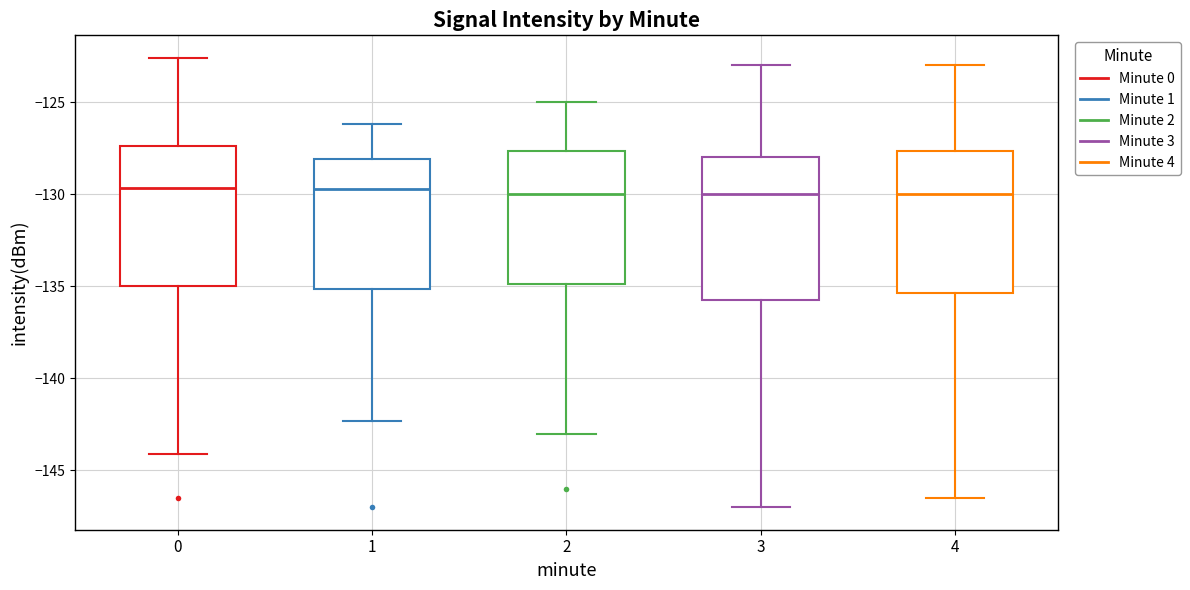

Where is the upper edge of the box at x = 1 on the y-axis? The values are not printed on the chart, so give them approximately, as read against the axis.

-128.0